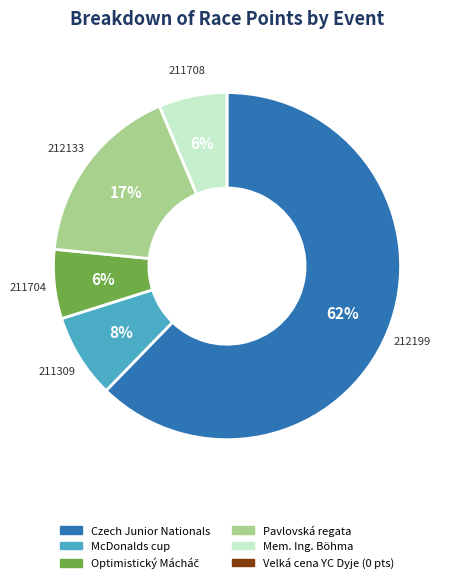

Is there any slice that represents more than half of the pie?

Yes